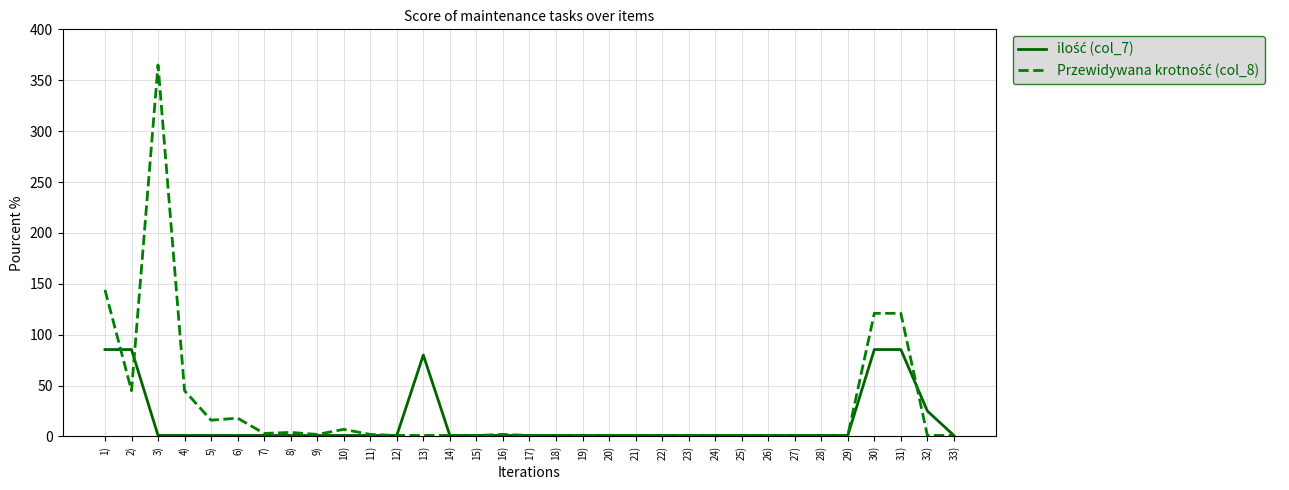

At which category is the sum across all series the highest?

3)